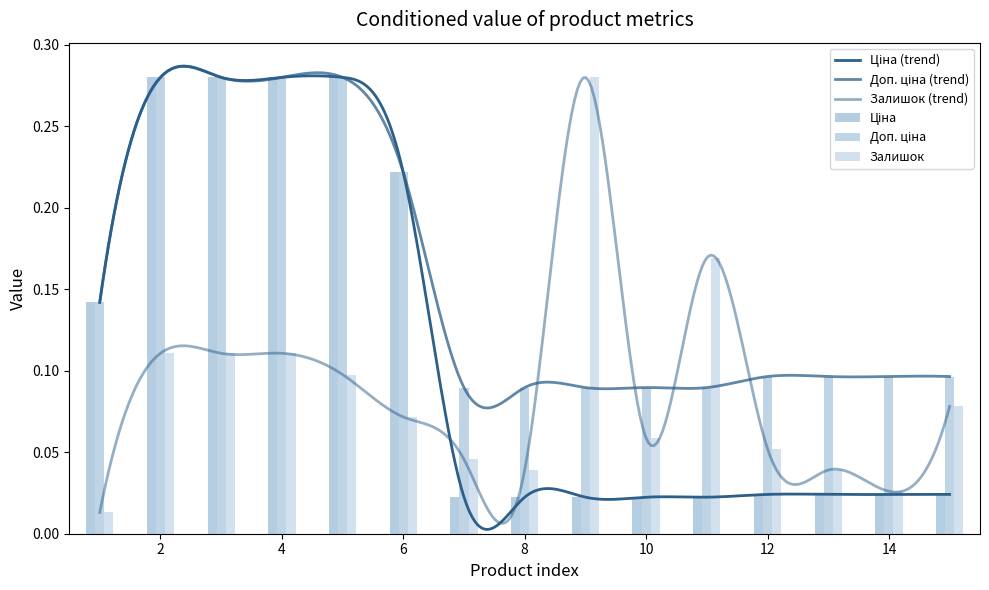

Which series changed the most between 6 and 7?

Ціна